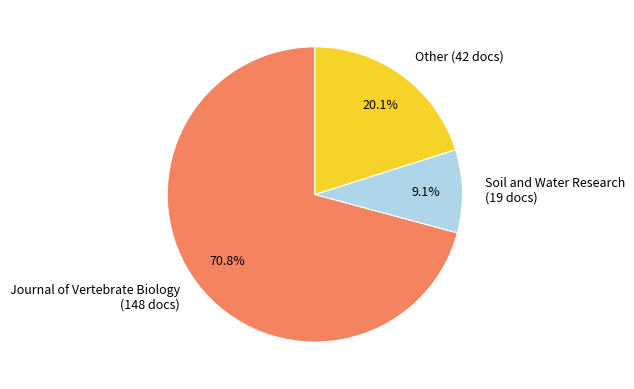

Is it true that Other is 1% of the pie?

False